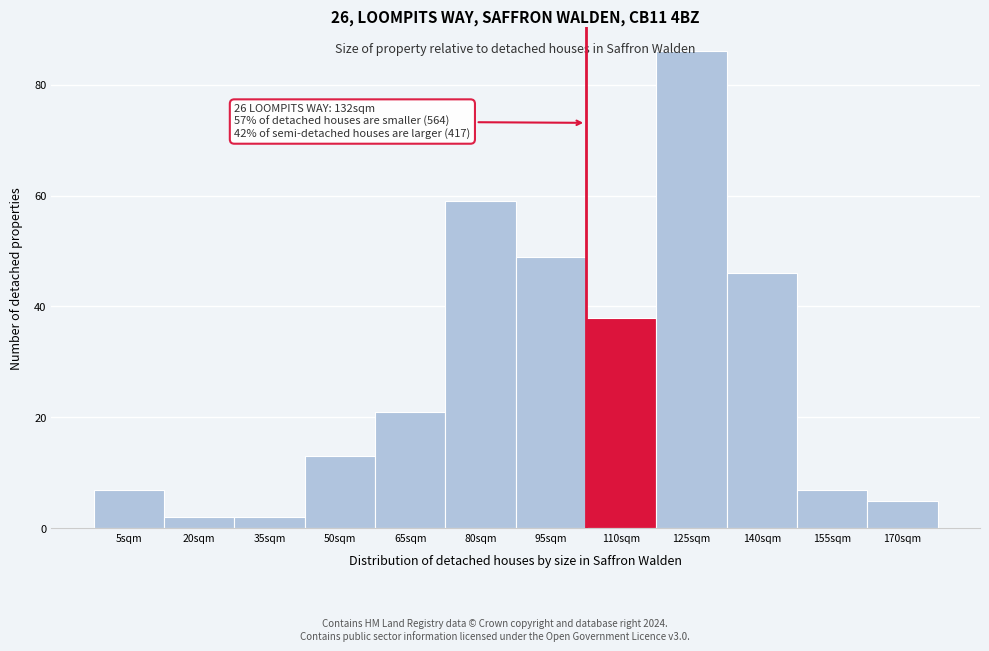

What is the change in value from 80sqm to 140sqm?

-13